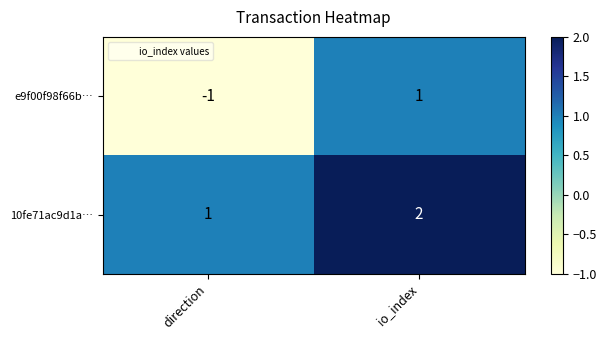

Rank the series at io_index from lowest to highest value.

e9f00f98f66b…, 10fe71ac9d1a…